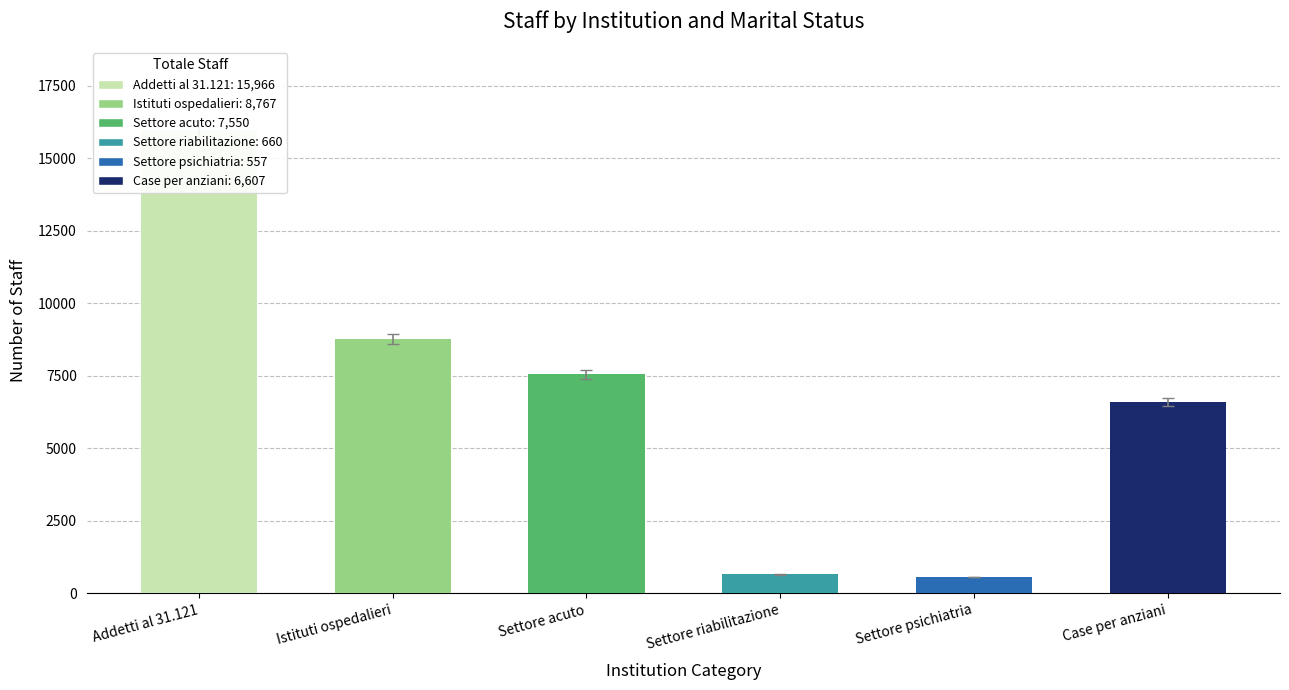

The value of Celibi/nubili at Case per anziani is 2630. True or false?

True